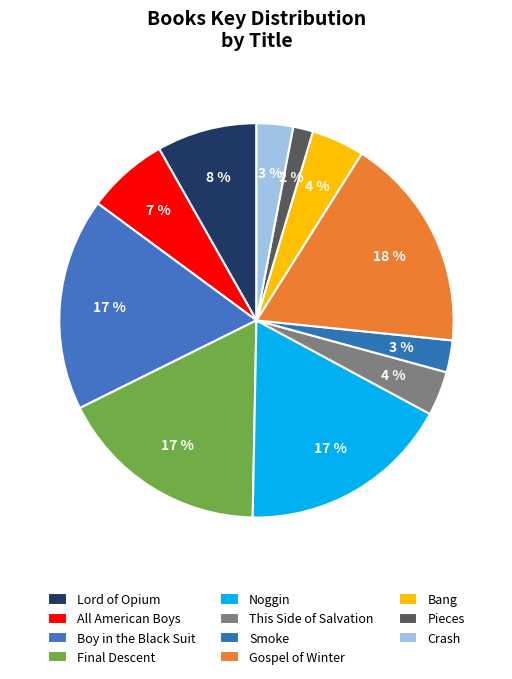

To the nearest percent, what is the average slice percentage?

9%